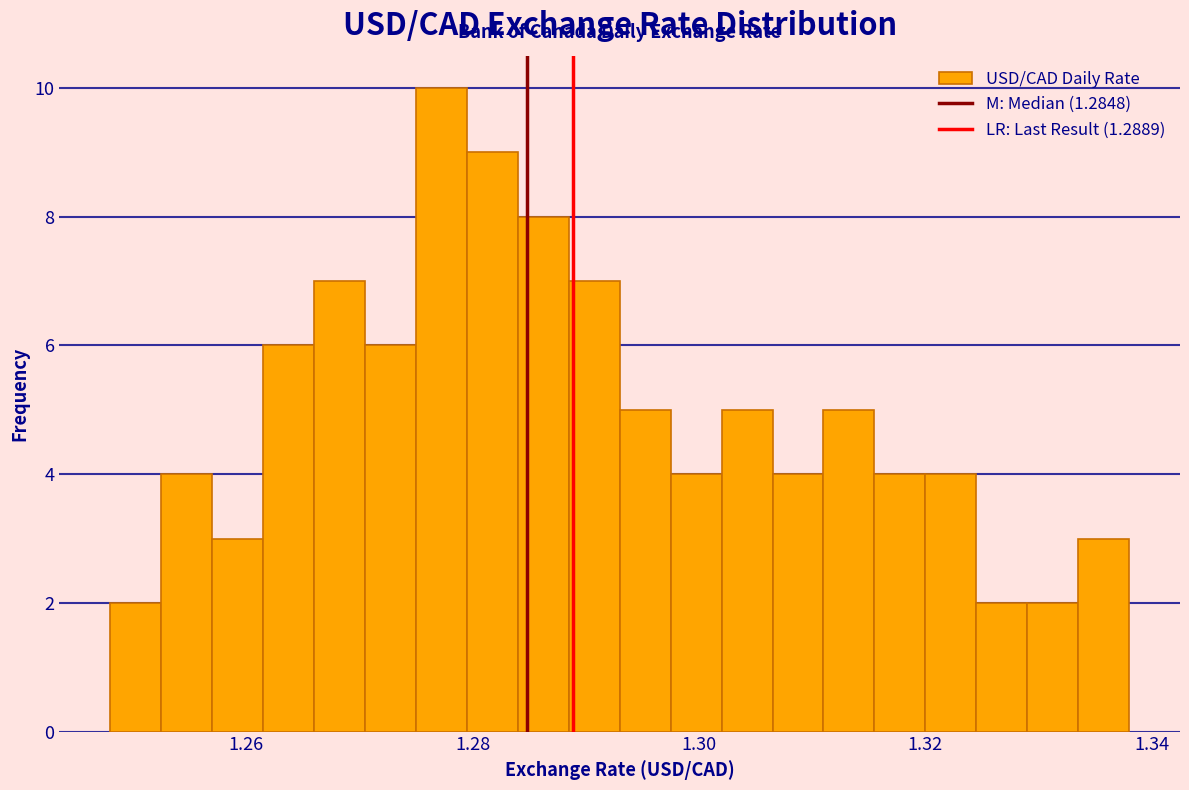

Around what value on the x-axis is the tallest bar? Give the approximate position of its centre, as read against the axis.

1.278